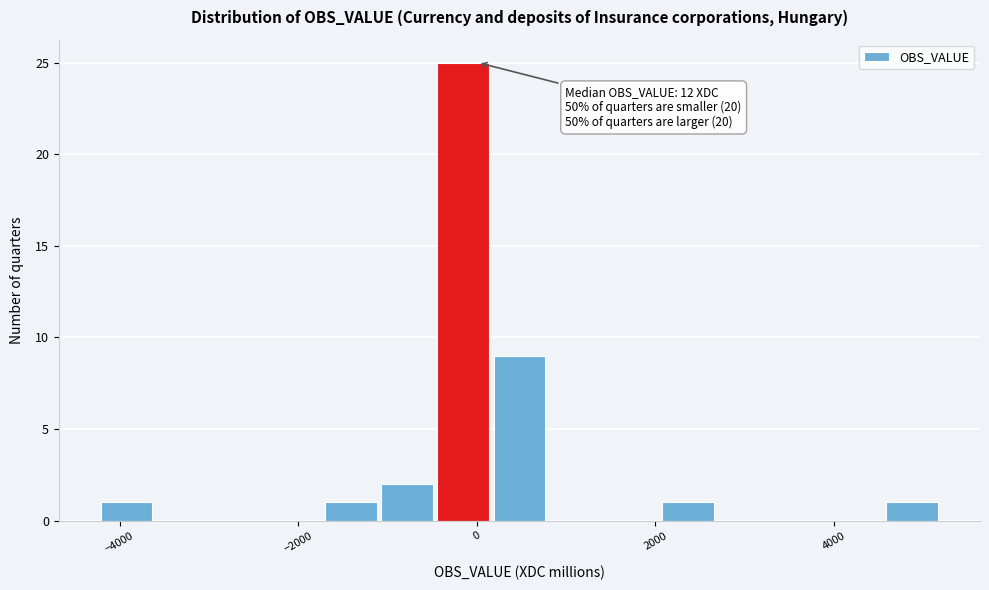

Read against the x-axis, roughly where is the centre of the tallest bar?

-200